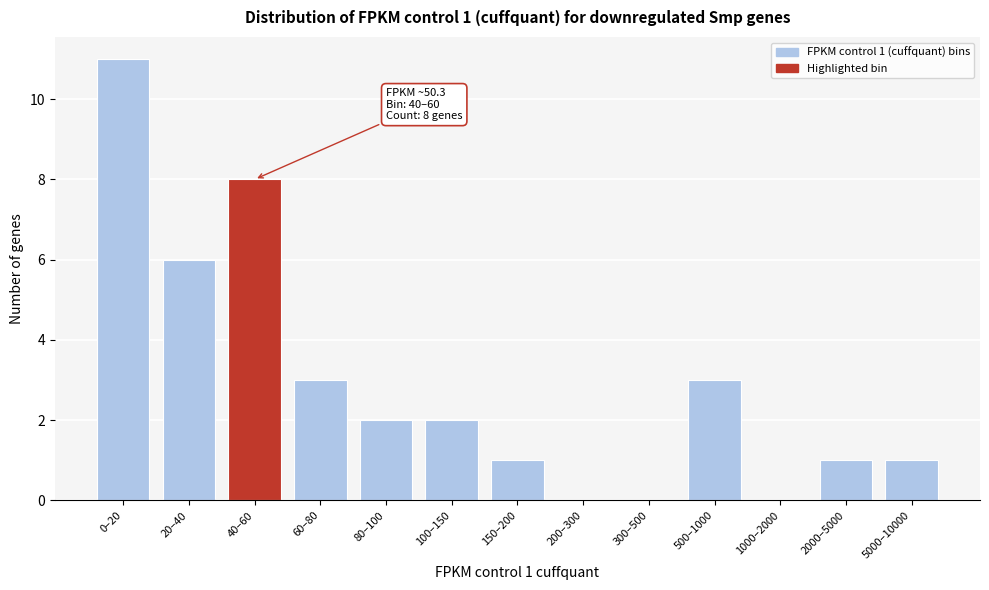

Reading left to right, list all the values displayed in this chart.

0–20=11	20–40=6	40–60=8	60–80=3	80–100=2	100–150=2	150–200=1	200–300=0	300–500=0	500–1000=3	1000–2000=0	2000–5000=1	5000–10000=1